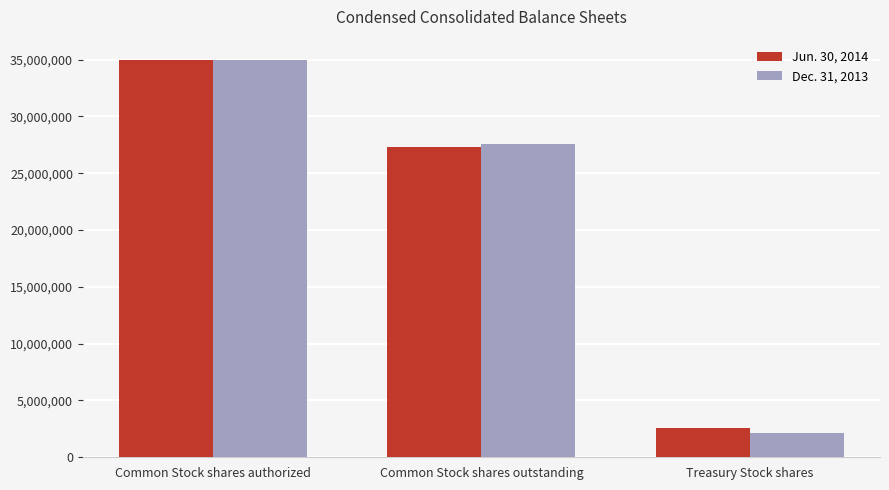

What value does the Dec. 31, 2013 series have at Common Stock shares outstanding, to the nearest 50?

27557550